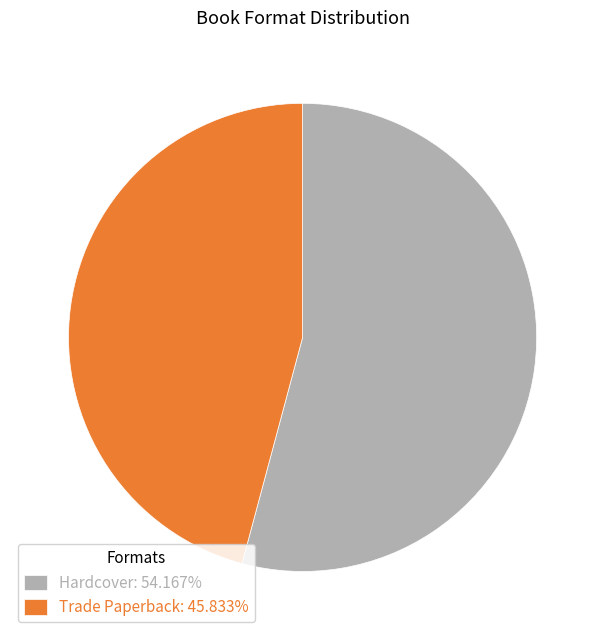

Does Trade Paperback represent more than half of the total?

No